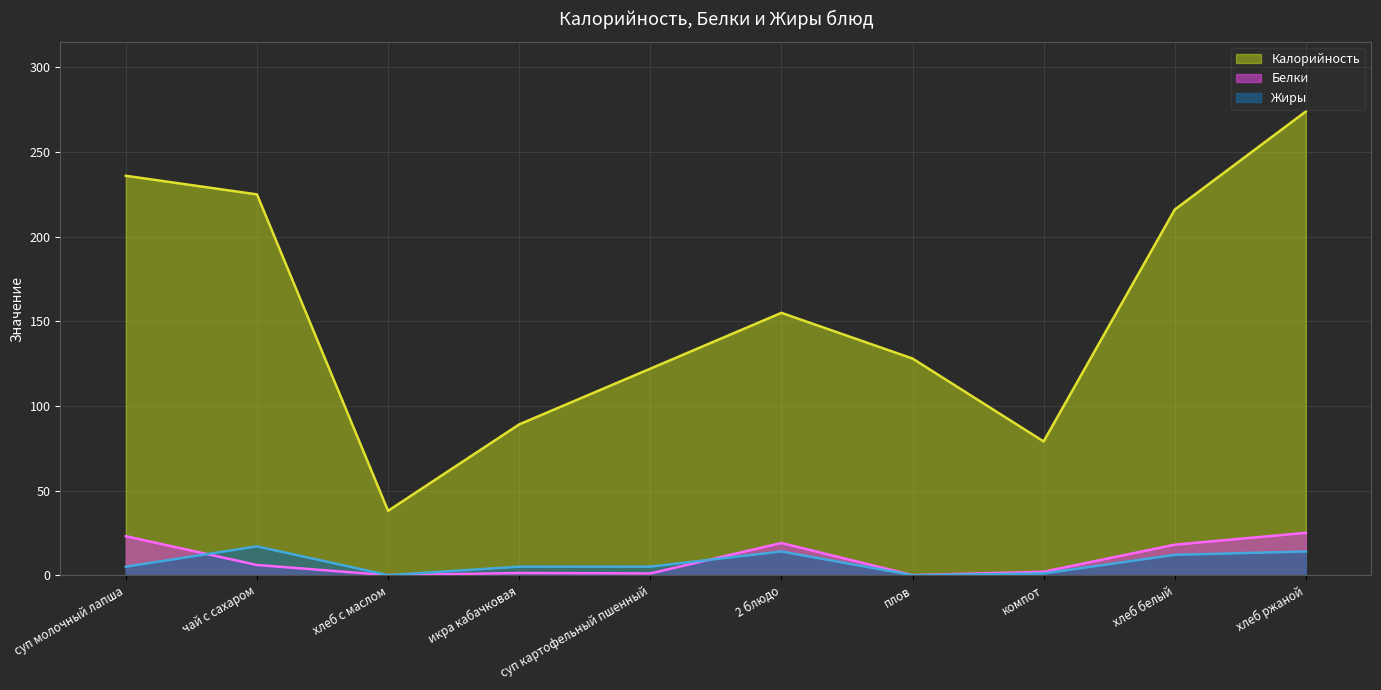

Is the value of Жиры at хлеб белый greater than the value of Белки at плов?

Yes